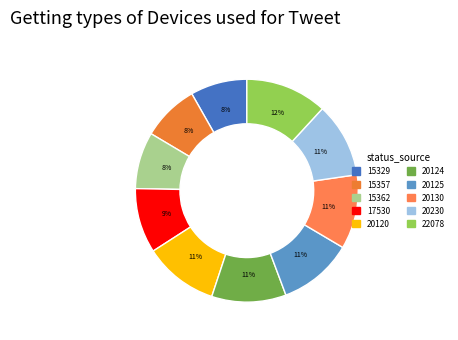

Does 20125 represent more than half of the total?

No